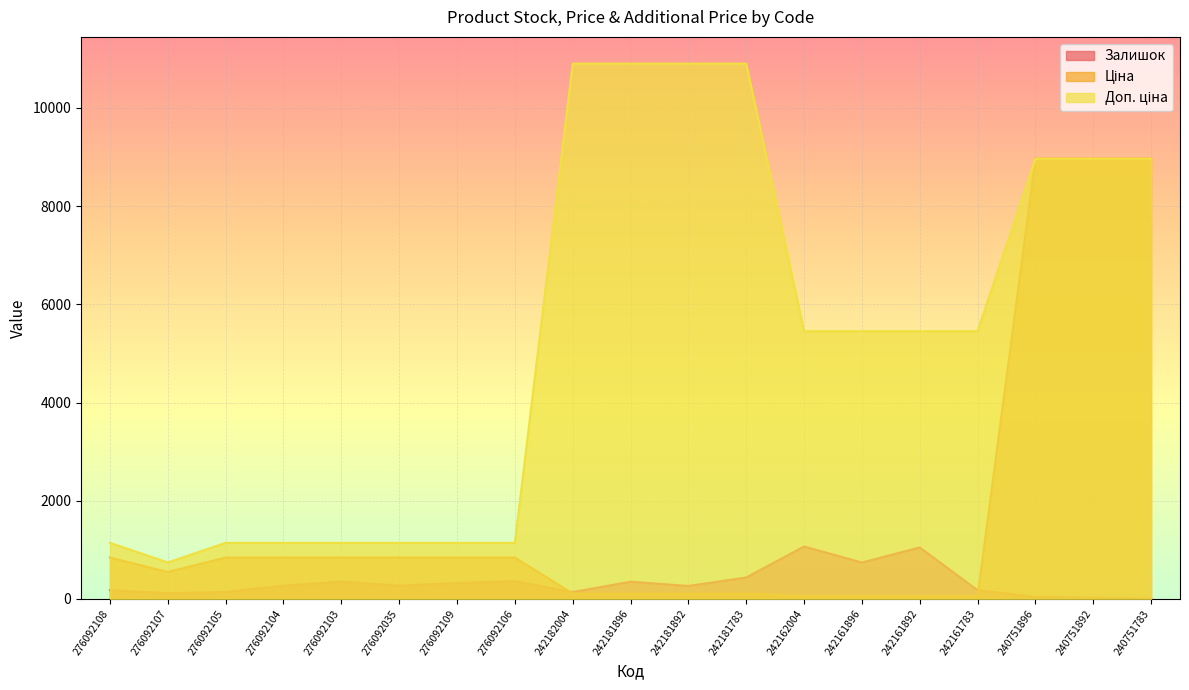

At which label does Ціна reach its minimum?

242162004